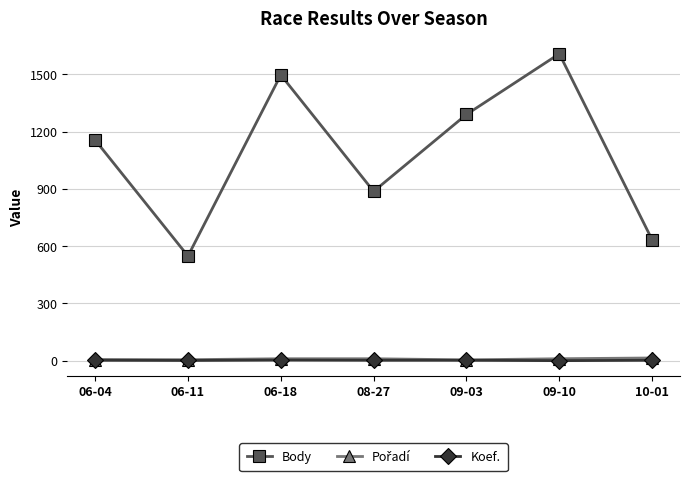

What is the sum of all Body values?

7619